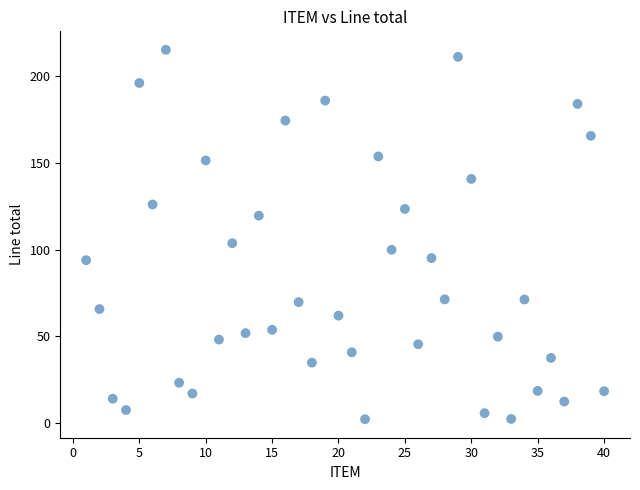

What is the range of X values (max minus min)?

39.0